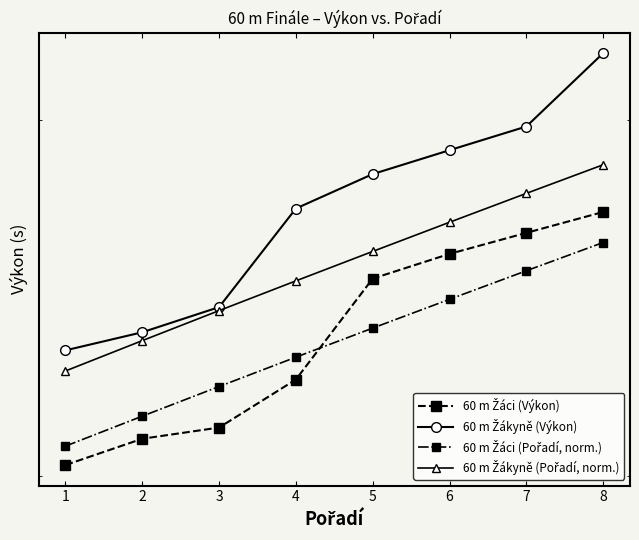

Reading left to right, transcribe all the data shown in this chart.

60 m Žáci (Výkon): 1=8.0	2=8.1	3=8.1	4=8.3	5=8.5	6=8.6	7=8.7	8=8.7
60 m Žákyně (Výkon): 1=8.3	2=8.4	3=8.5	4=8.7	5=8.8	6=8.9	7=9.0	8=9.2
60 m Žáci (Pořadí, norm.): 1=8.1	2=8.2	3=8.2	4=8.3	5=8.4	6=8.5	7=8.6	8=8.6
60 m Žákyně (Pořadí, norm.): 1=8.3	2=8.4	3=8.5	4=8.5	5=8.6	6=8.7	7=8.8	8=8.9